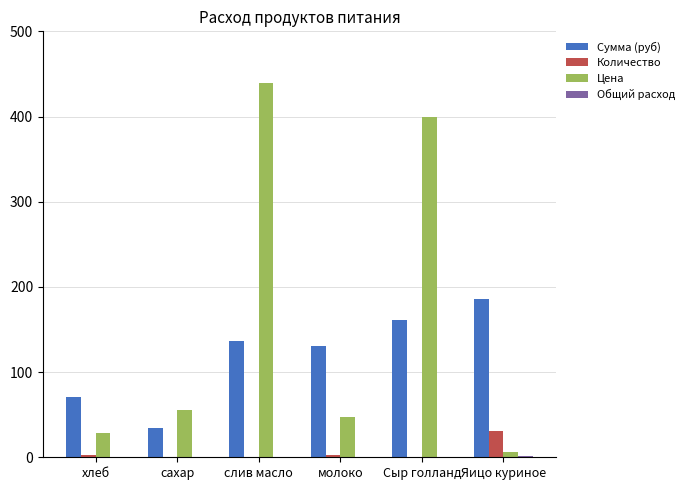

The value of Количество at Сыр голланд is 0.4. True or false?

True